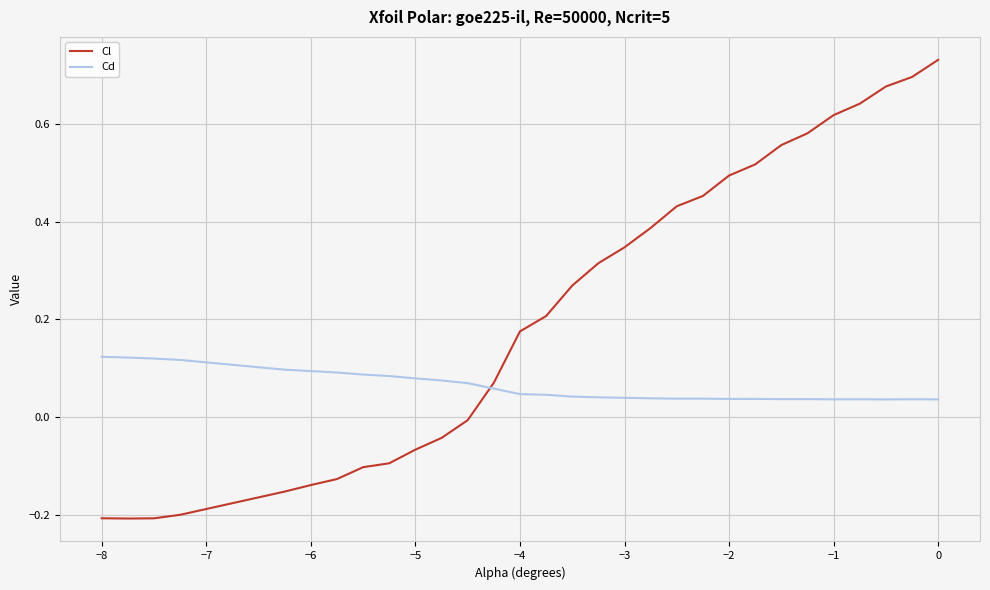

Which series has the largest range (max minus min)?

Cl